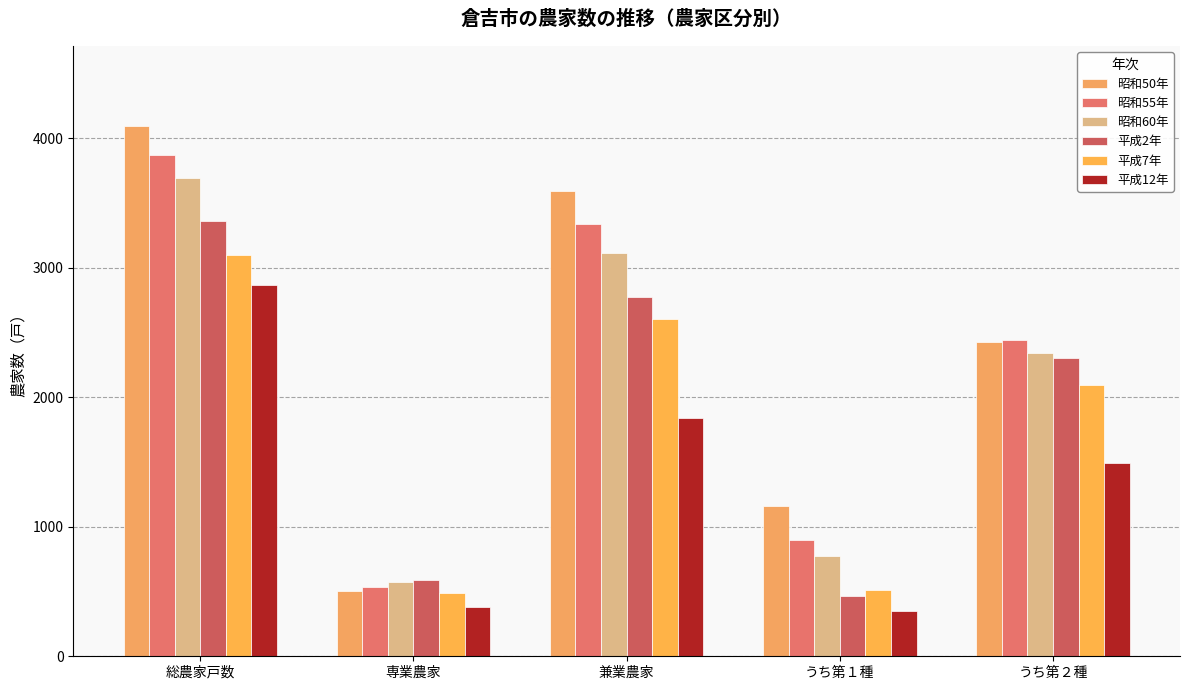

The 昭和50年 series shows 5587 at 総農家戸数. True or false?

False